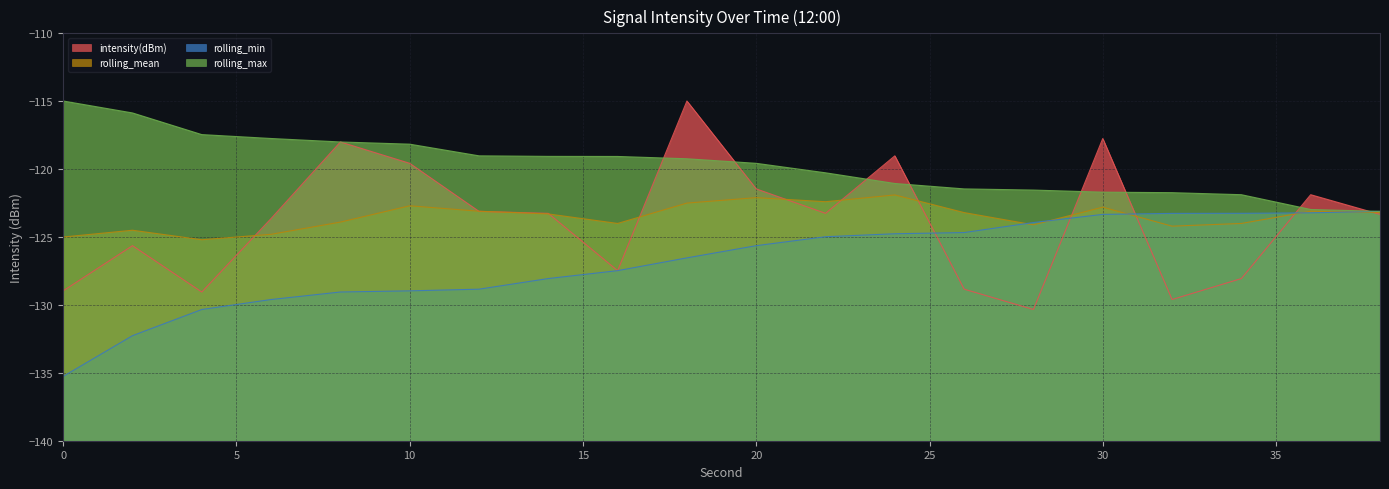

What is the greatest value displayed?

-115.0